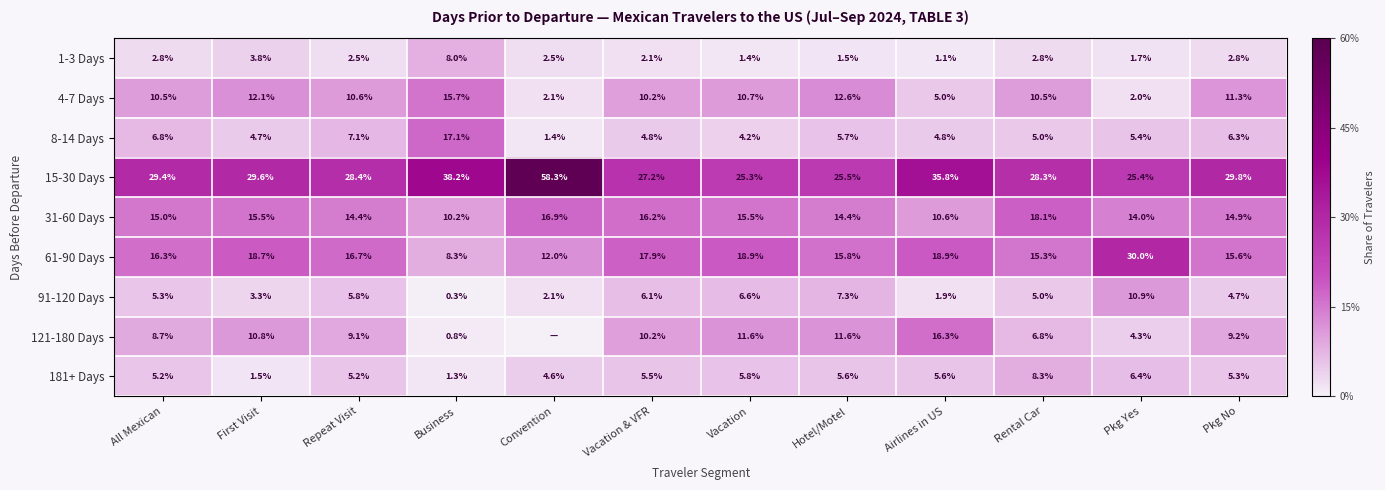

True or false: 181+ Days has a value of 0.1 at Repeat Visit.

False